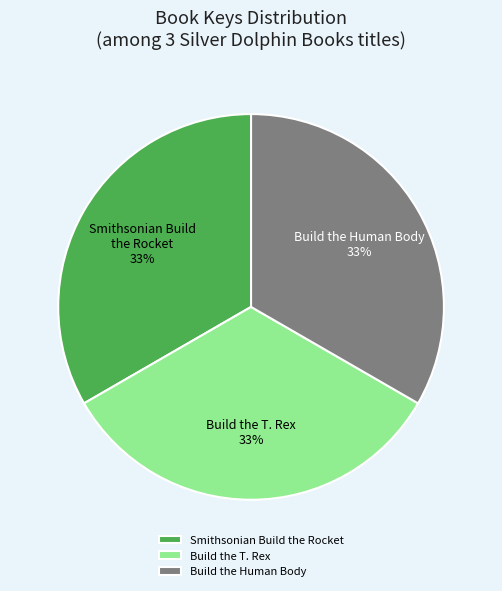

What is the ratio of the value at Build the Human Body to the value at Build the T. Rex?

1.0